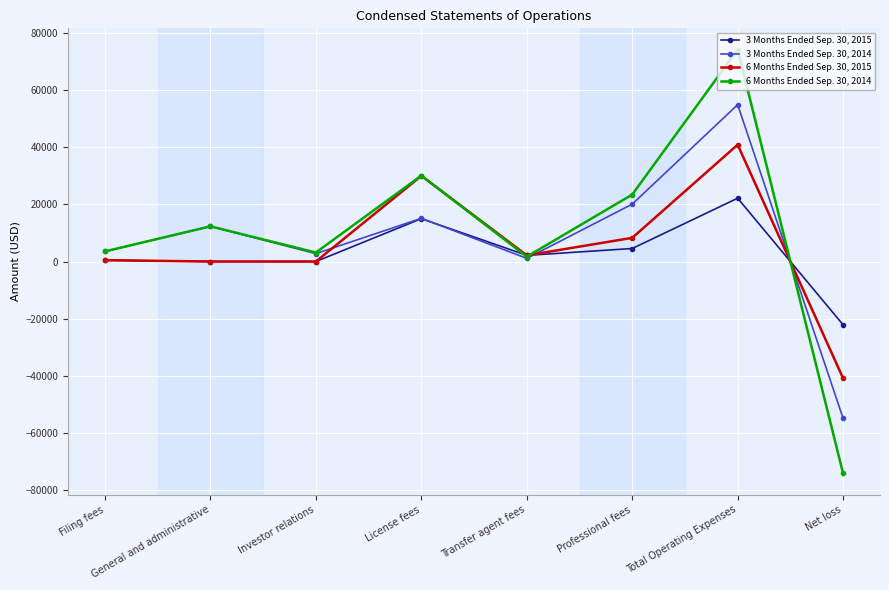

Is it true that 6 Months Ended Sep. 30, 2014 equals -102703 at Net loss?

False